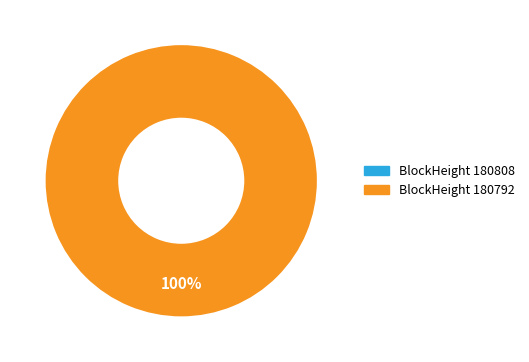

What percentage do 180792 and 180808 together represent?

100.0%